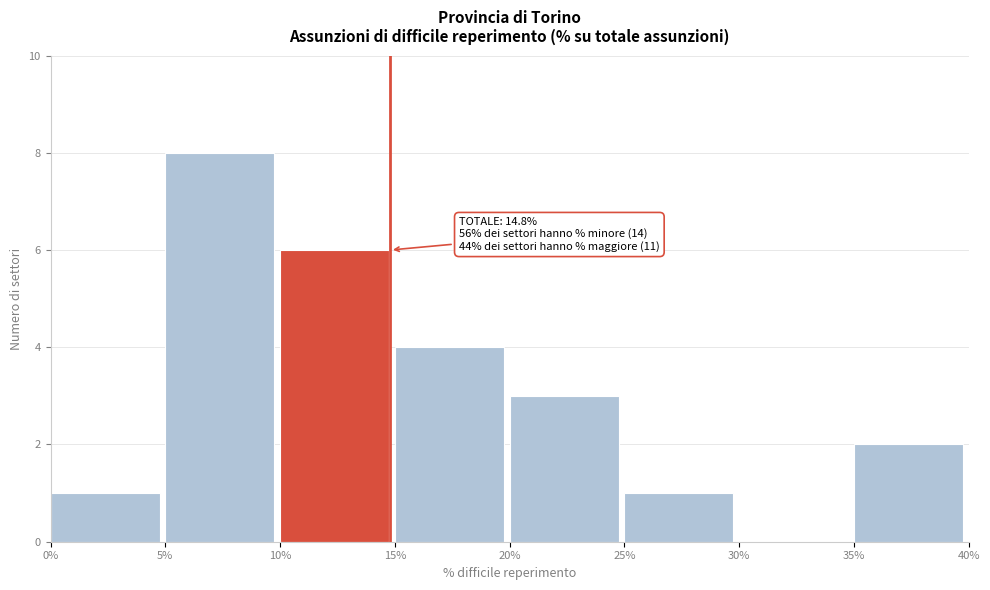

Over which range of the x-axis is the bar tallest?

5% to 10%